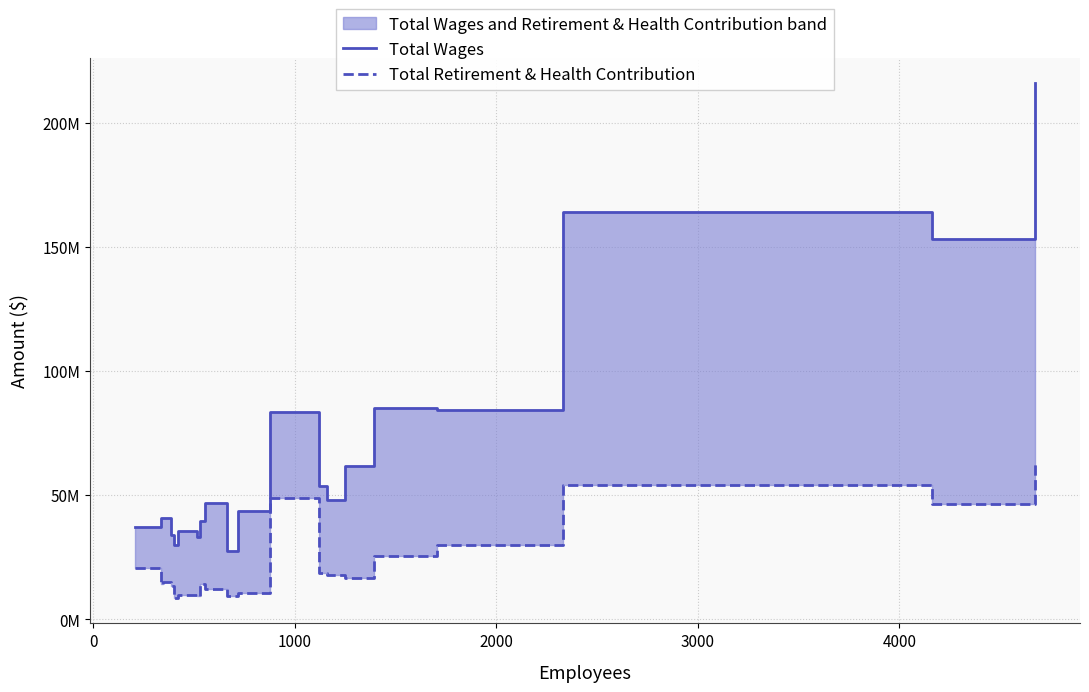

Is this an area chart (filled region under the line)?

No